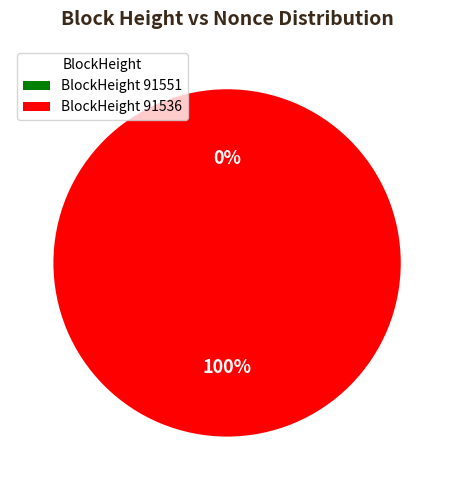

Is there any slice that represents more than half of the pie?

Yes